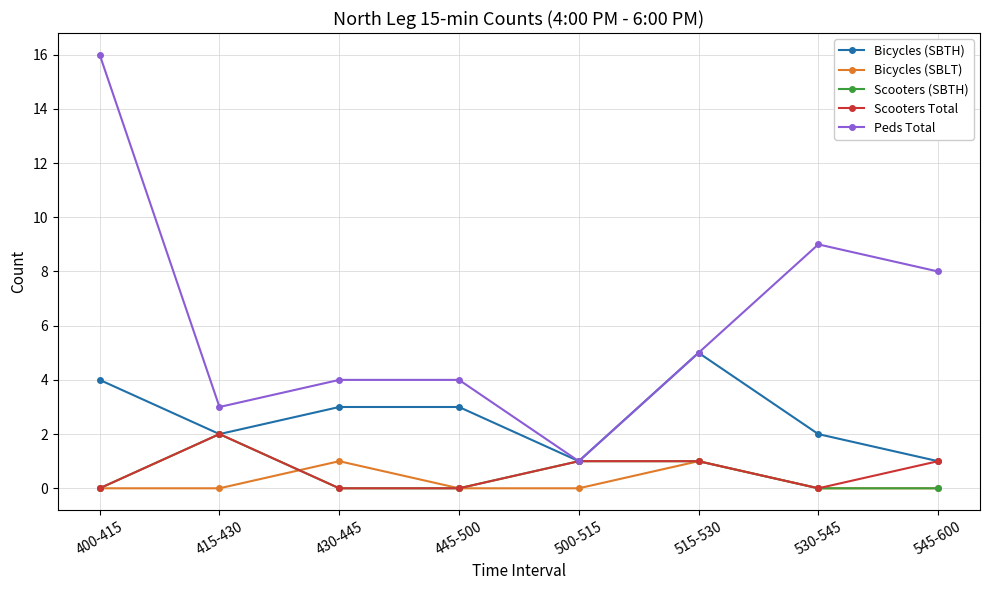

True or false: Bicycles (SBLT) and Peds Total intersect in this chart.

False